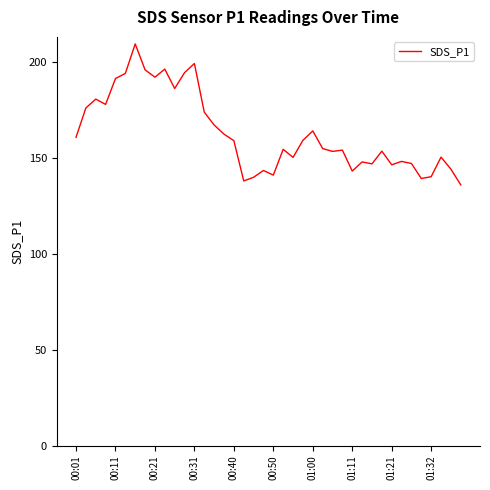

What is the minimum value shown in the chart?

135.8